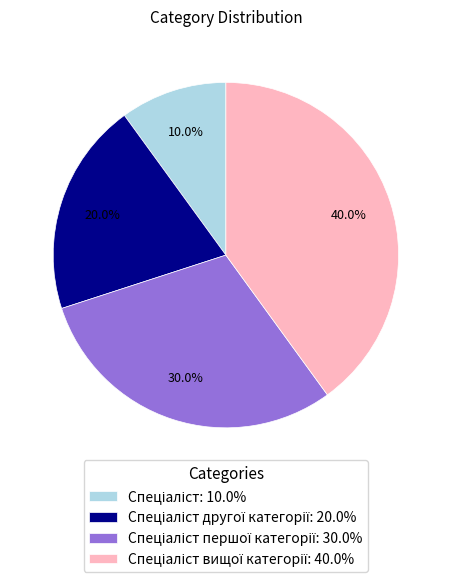

Is there any slice that represents more than half of the pie?

No